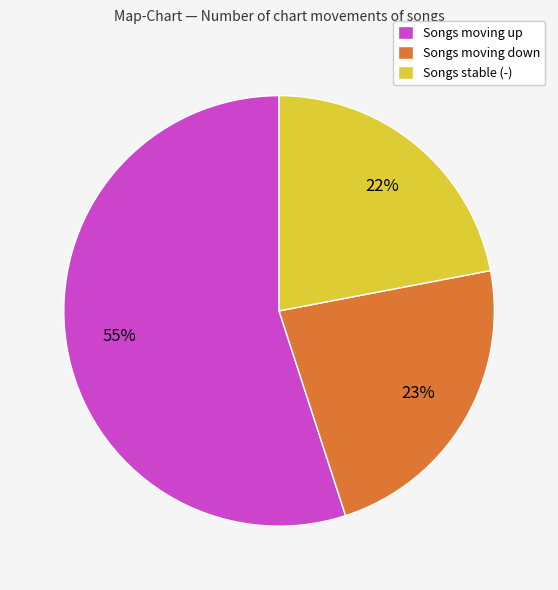

How many segments does this pie chart have?

3